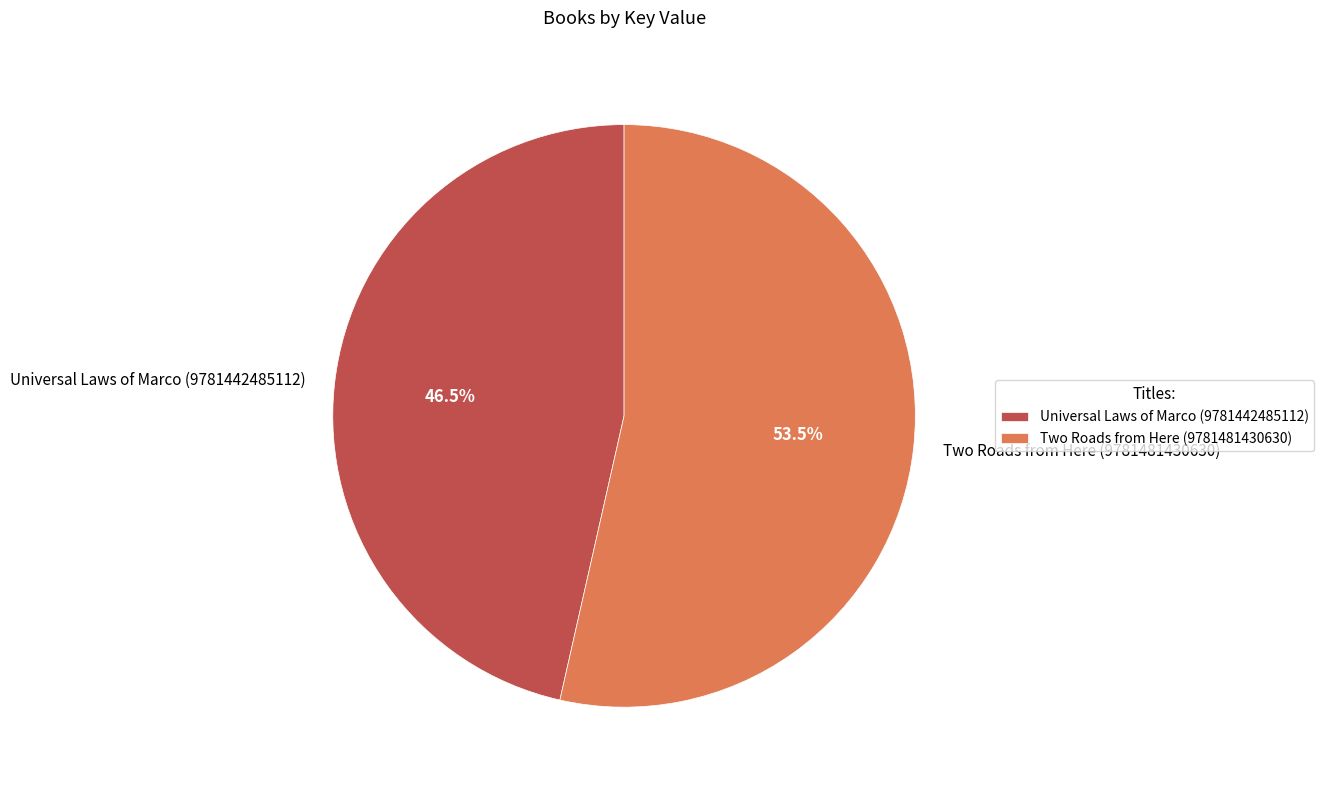

What is the total percentage of Universal Laws of Marco (9781442485112) and Two Roads from Here (9781481430630)?

100.0%